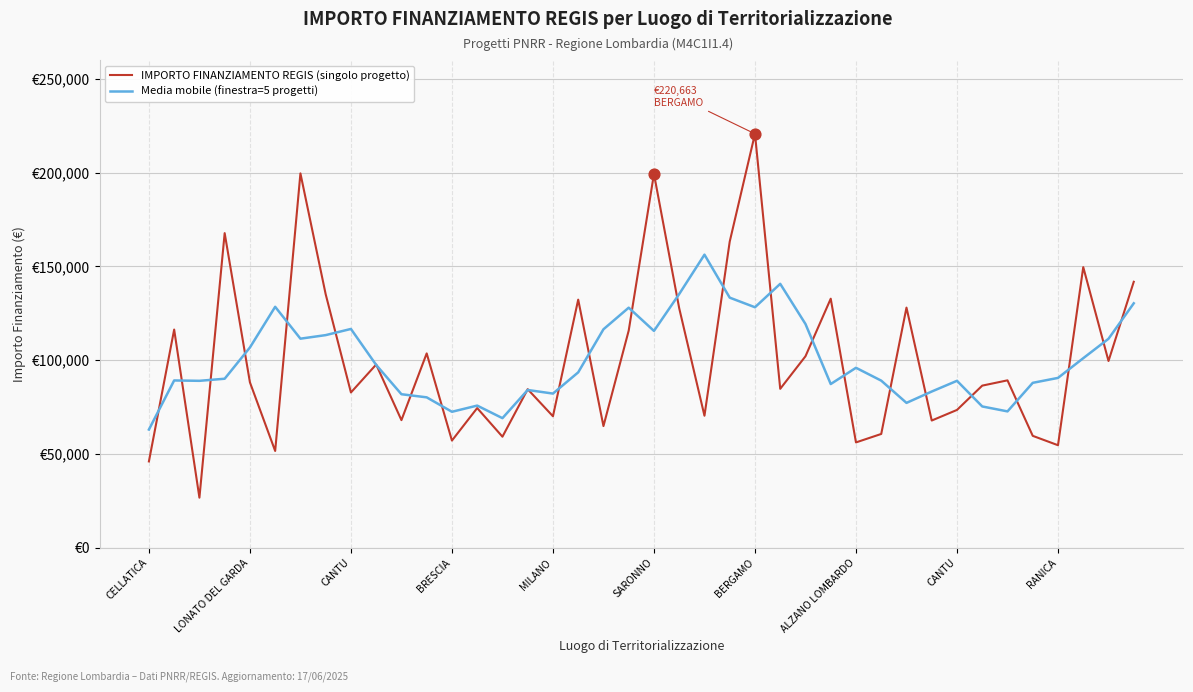

What are all the series names shown in the legend?

IMPORTO FINANZIAMENTO REGIS (singolo progetto), Media mobile (finestra=5 progetti)